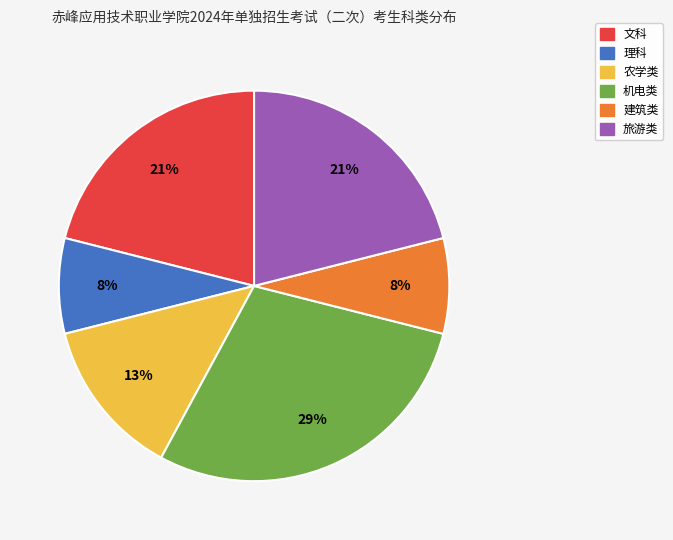

To the nearest percent, what is the difference between the largest and smallest slice percentages?

21%